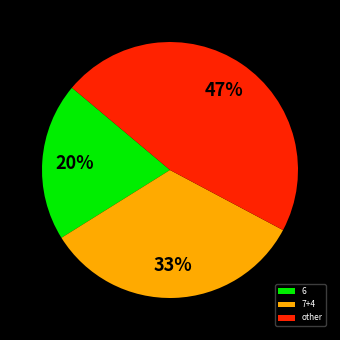

What is the largest slice in the pie chart?

other